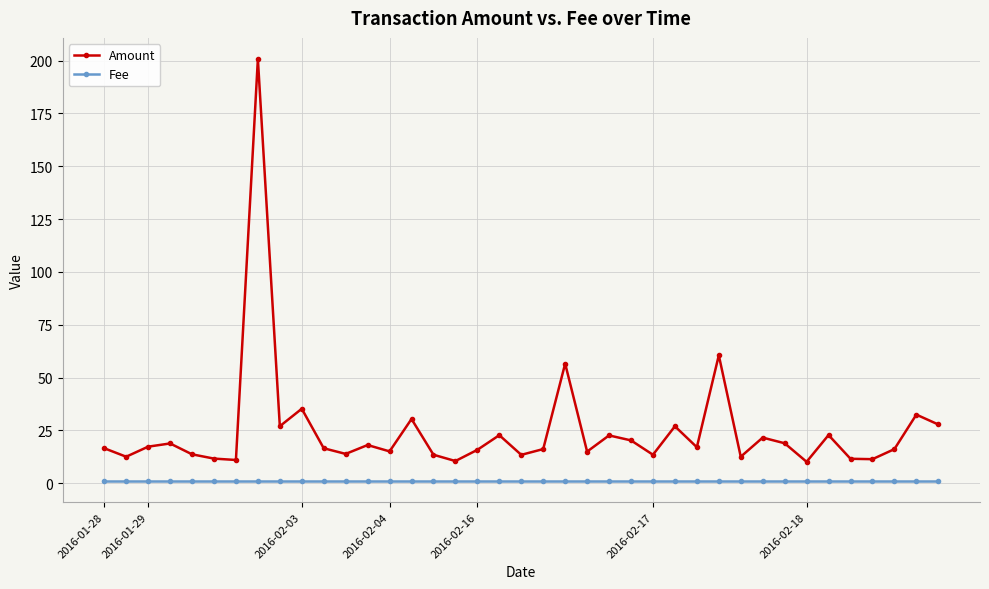

Which series has the widest spread of values?

Amount